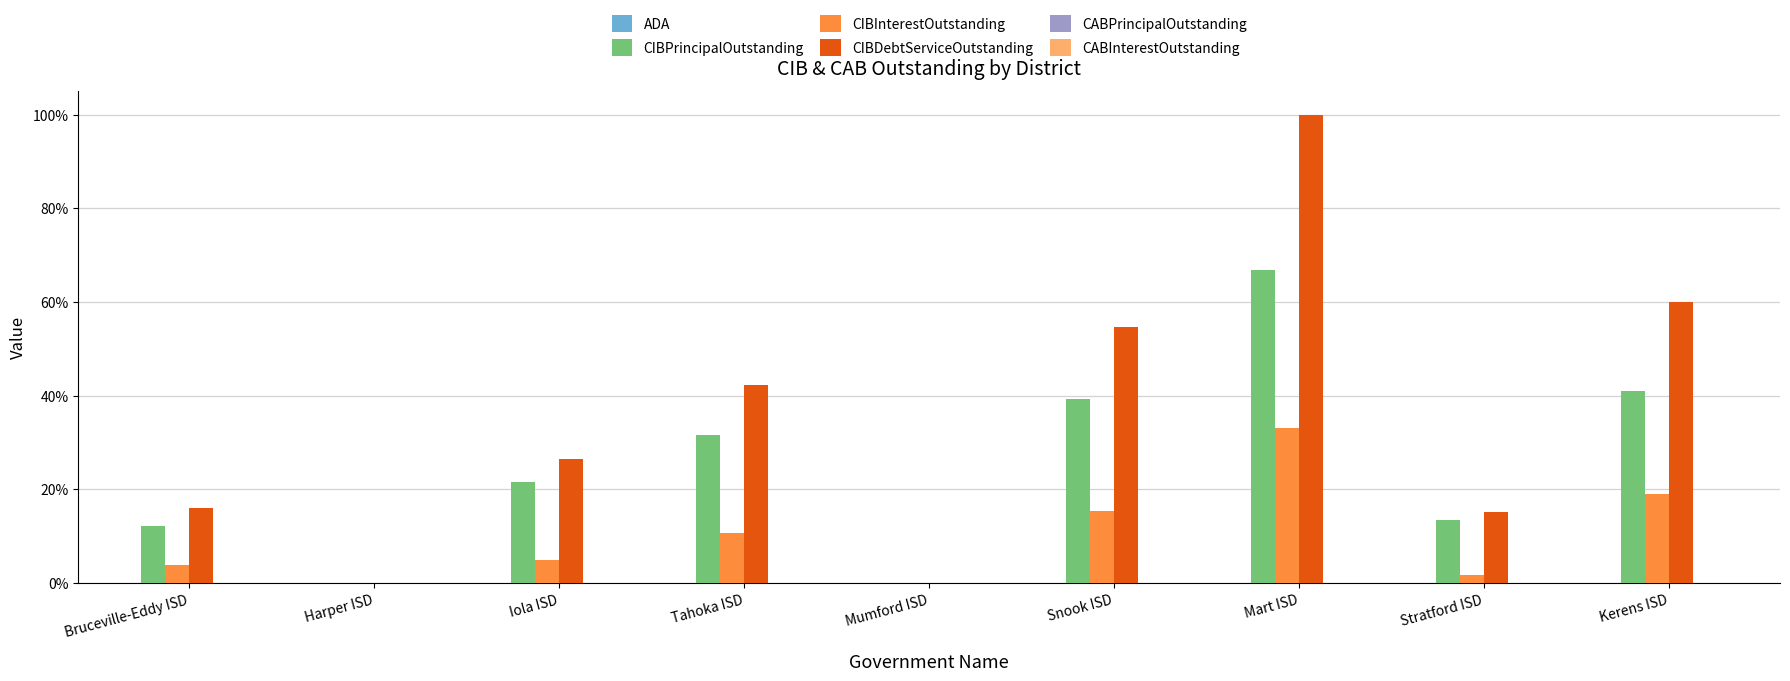

How many categories are shown in the chart?

9